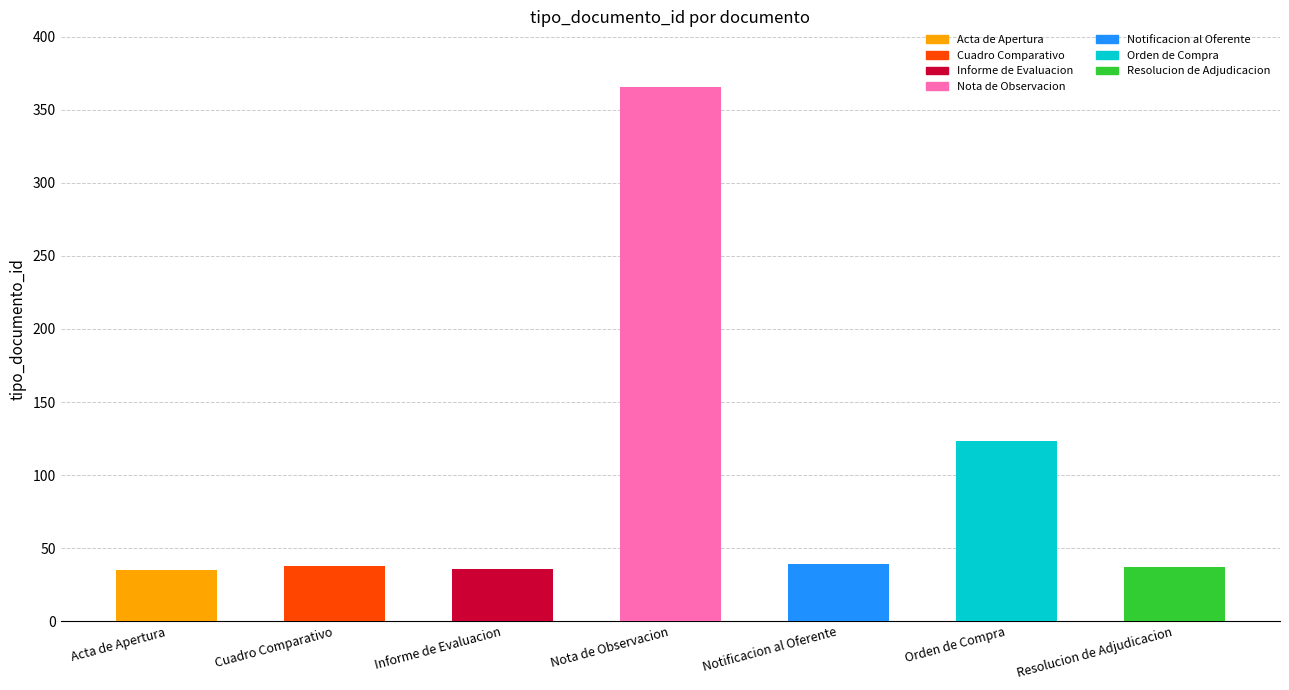

What is the minimum value shown in the chart?

35